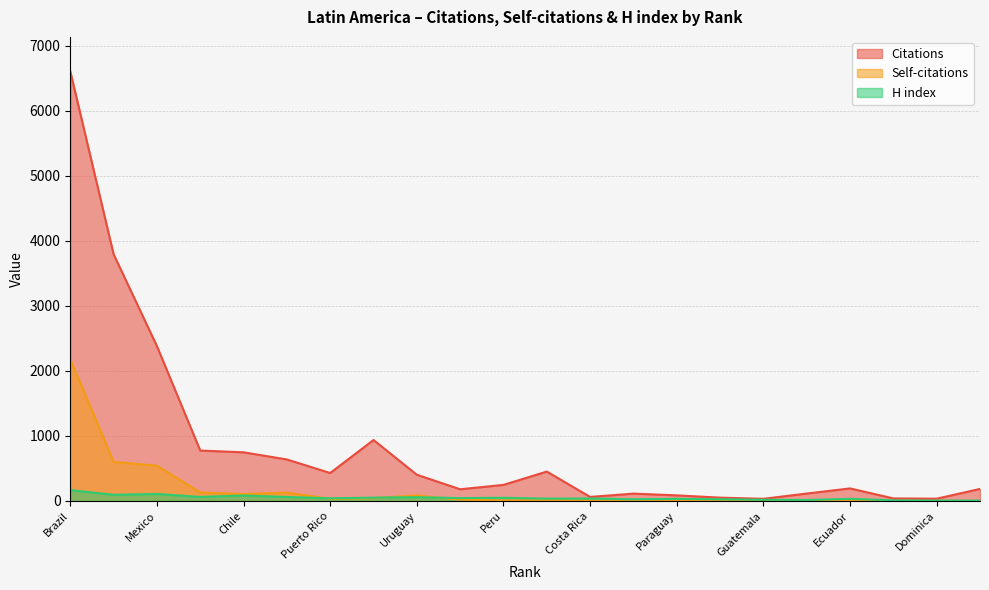

The Self-citations series shows 602 at Argentina. True or false?

True